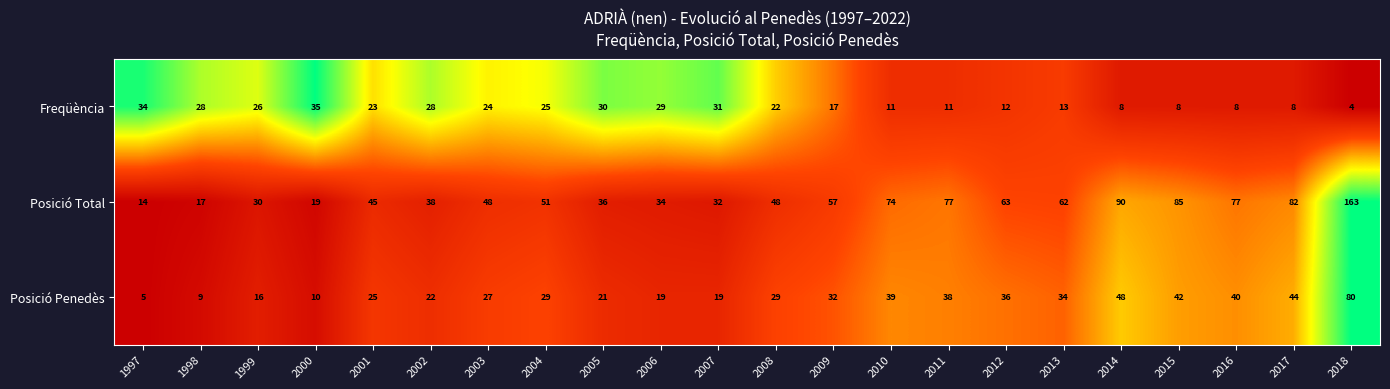

At 1998, list the series in order from largest to smallest.

Freqüència, Posició Total, Posició Penedès